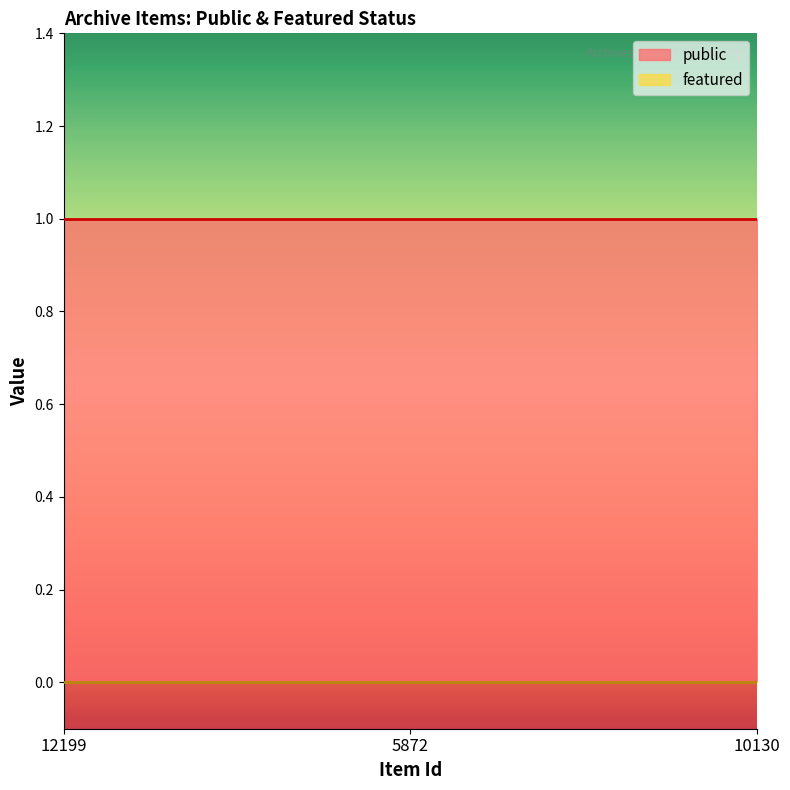

At which category is the sum across all series the highest?

12199